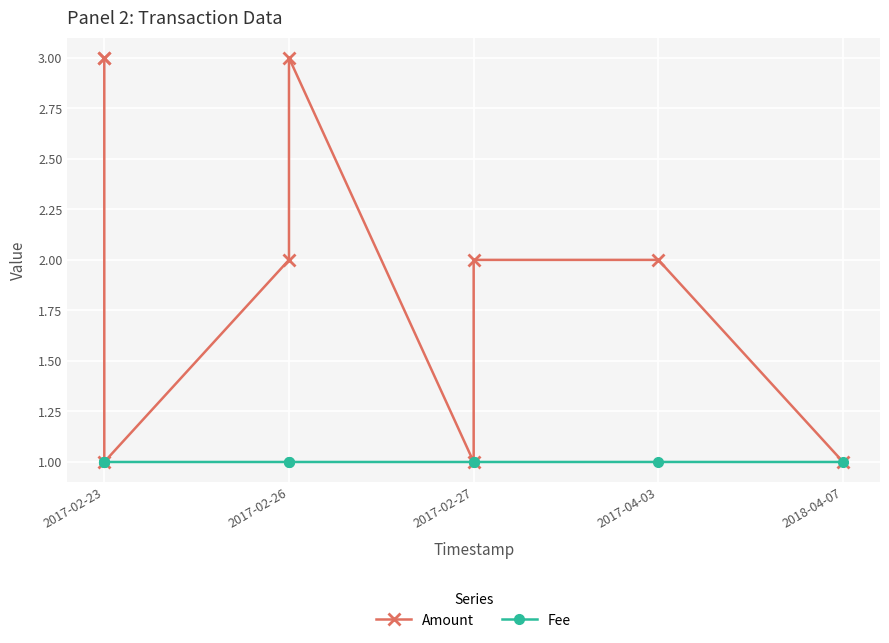

Which category has the highest value in the Amount series?

2017-02-23